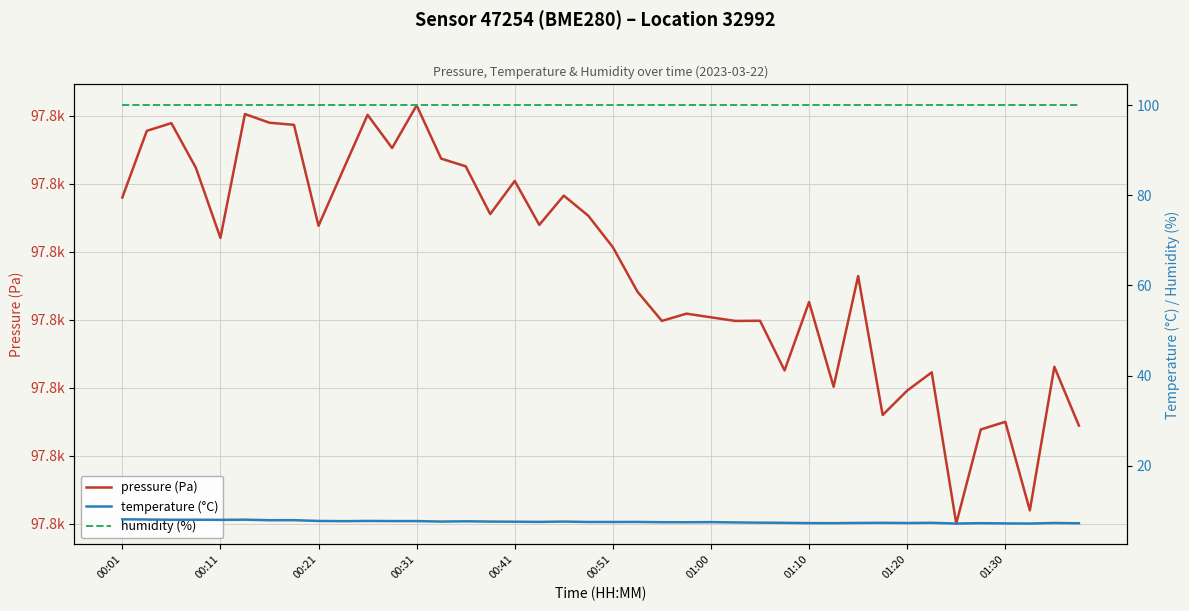

What is the maximum value shown in the chart?

97811.5